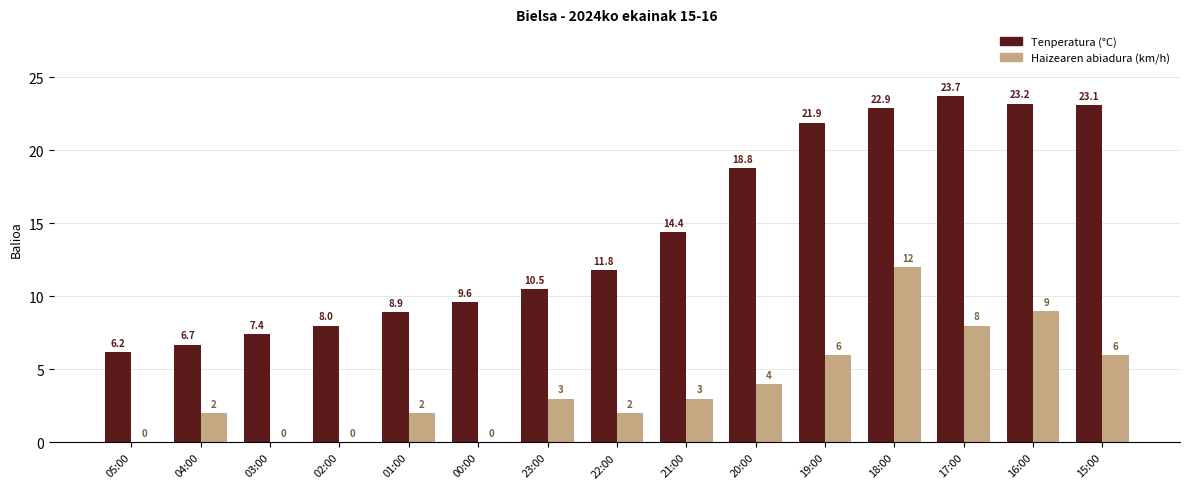

Is it true that Haizearen abiadura (km/h) equals 1.1 at 22:00?

False